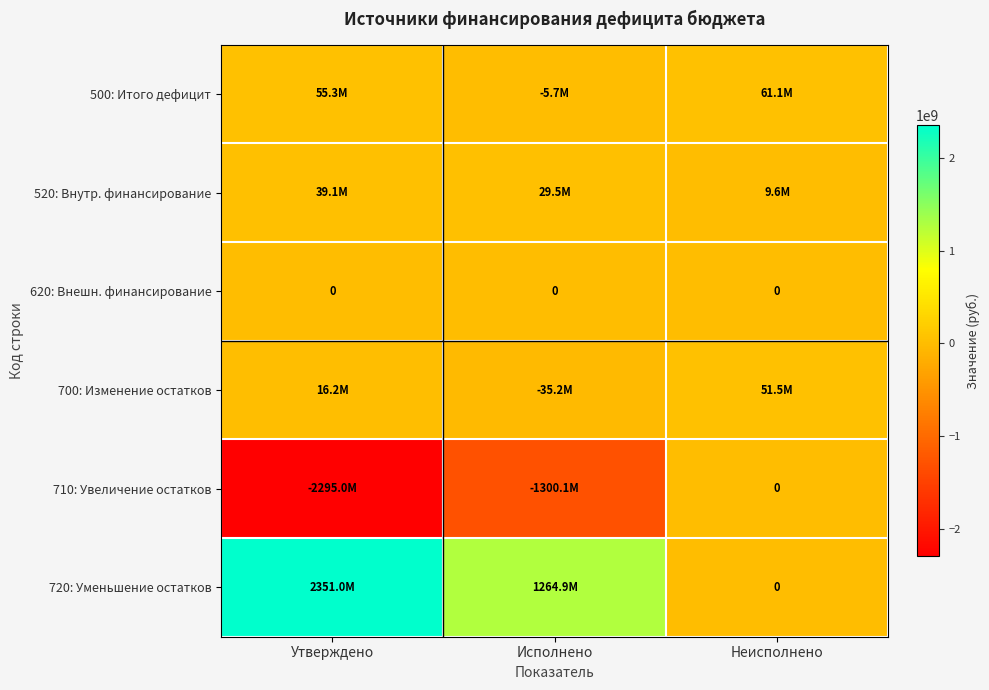

Rank the series by their maximum value, from highest to lowest.

720: Уменьшение остатков, 500: Итого дефицит, 700: Изменение остатков, 520: Внутр. финансирование, 620: Внешн. финансирование, 710: Увеличение остатков